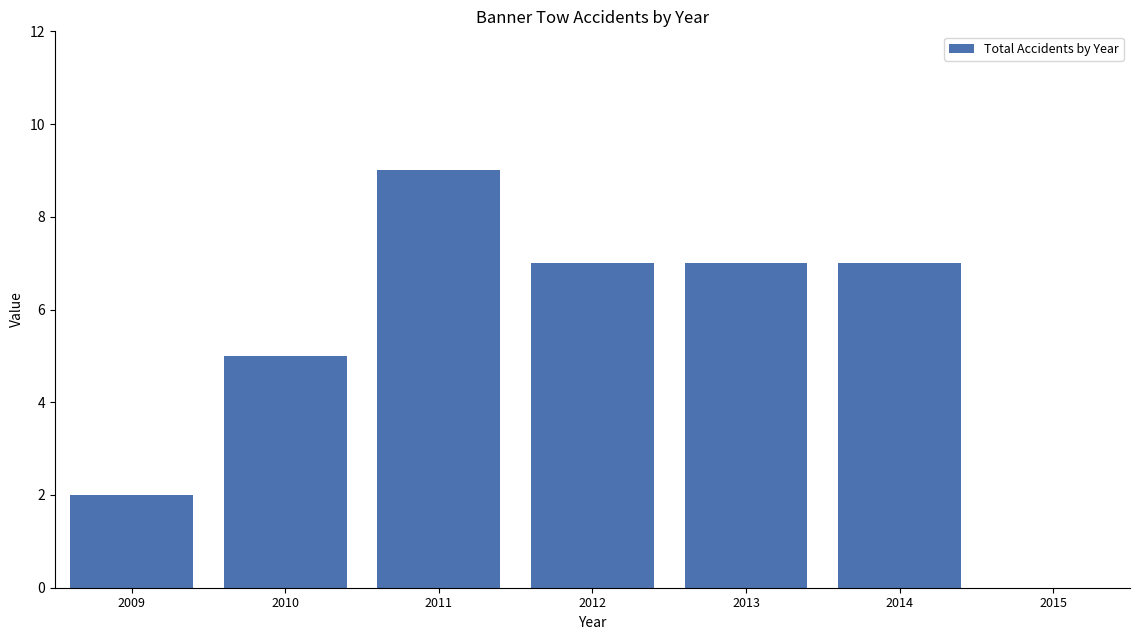

Reading left to right, what are all the values shown in this chart?

2009=2	2010=5	2011=9	2012=7	2013=7	2014=7	2015=0